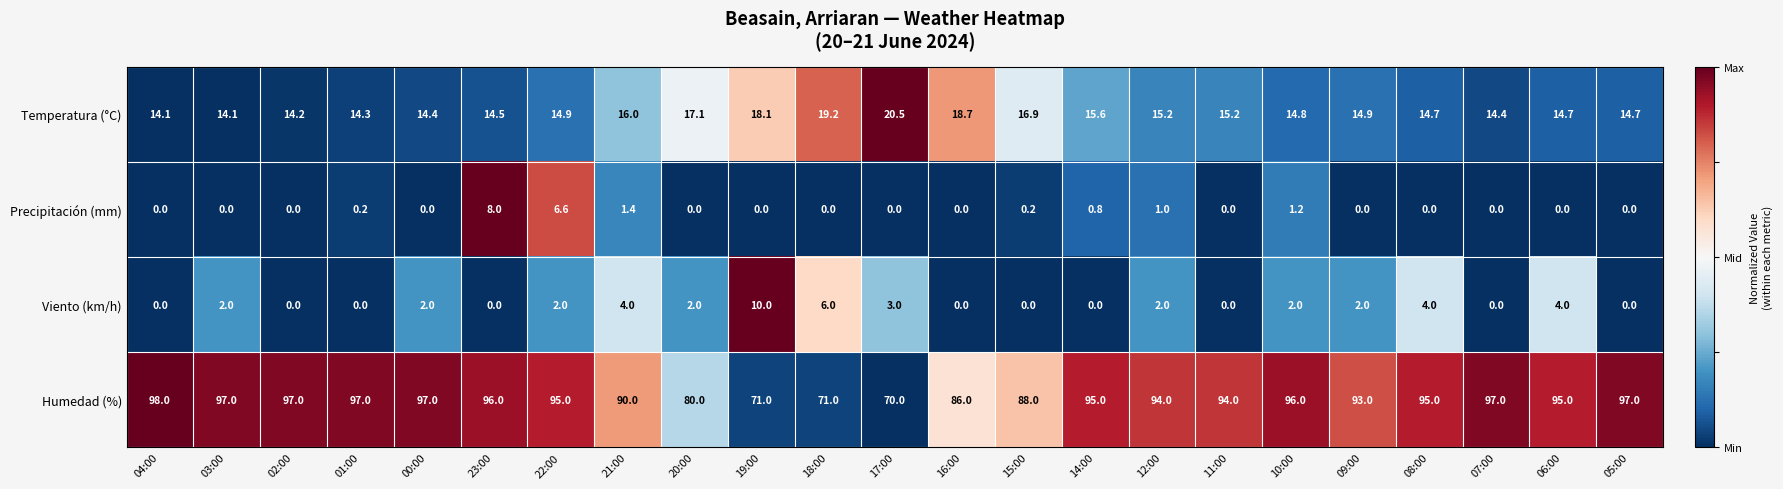

Which series has the largest range (max minus min)?

Humedad (%)